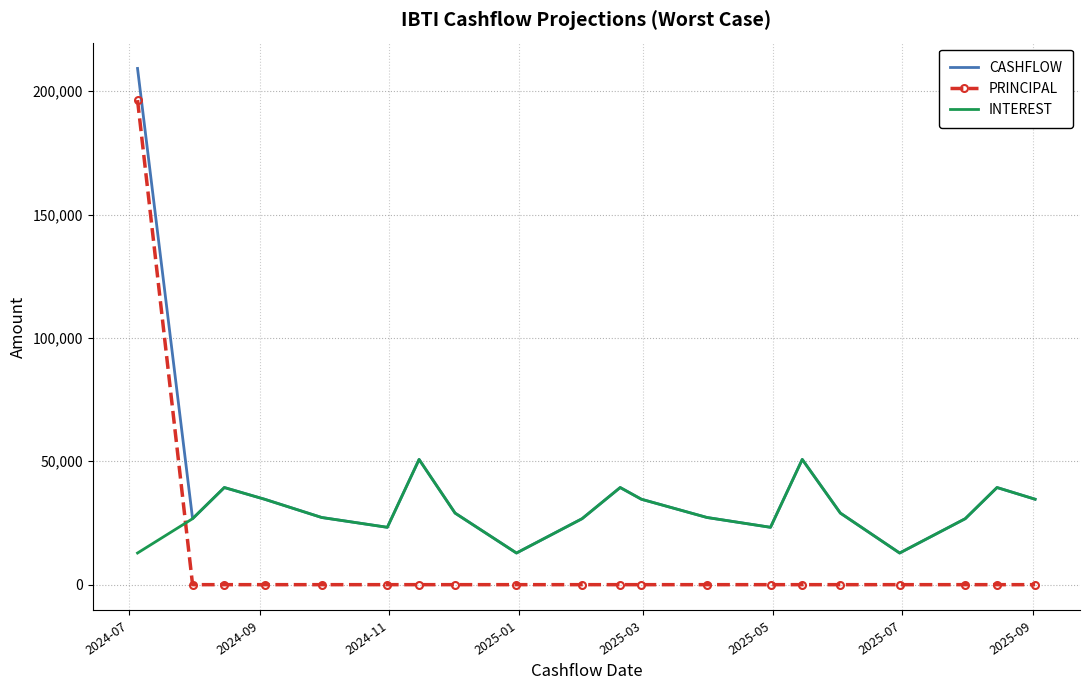

True or false: PRINCIPAL and INTEREST intersect in this chart.

True